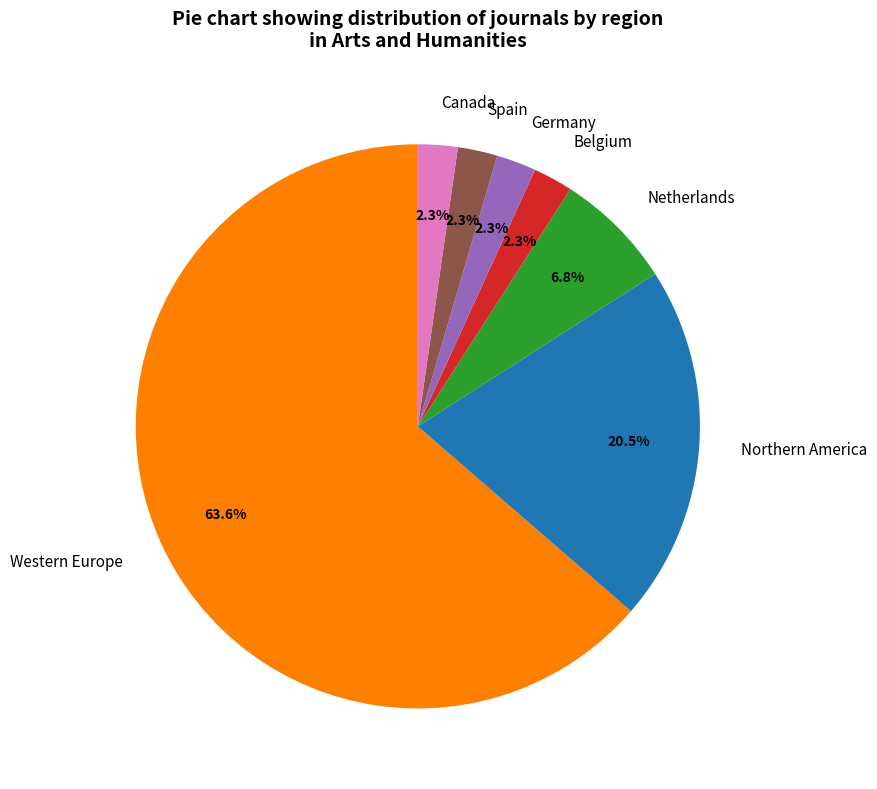

Which slice is the largest?

Western Europe